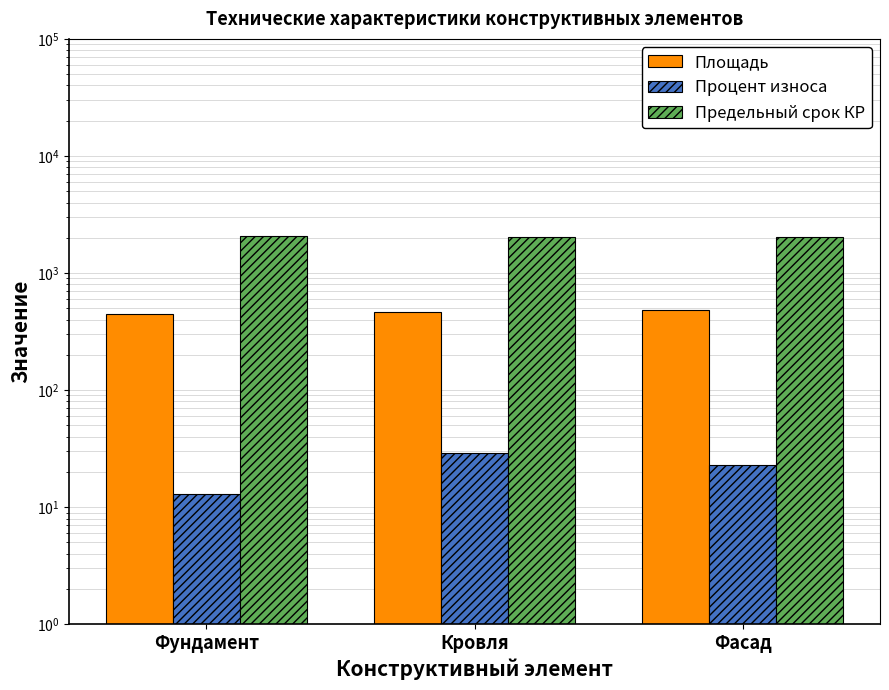

What is the label of the 2nd bar from the right?

Кровля